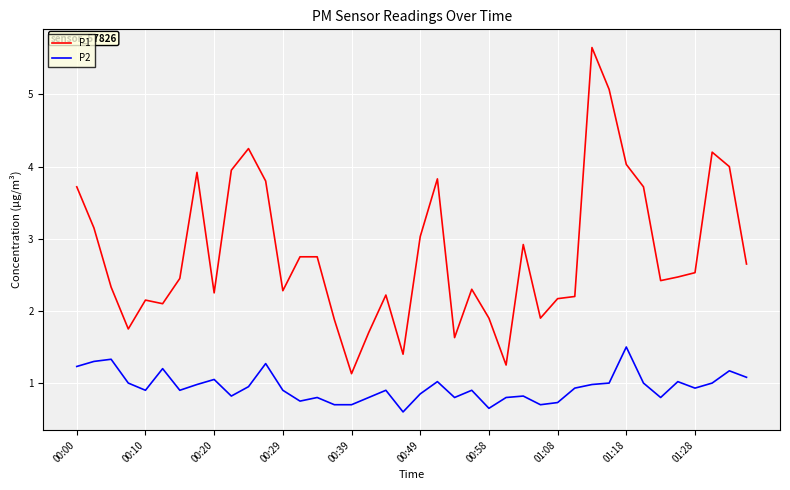

What is the sum of all P1 values?

111.8